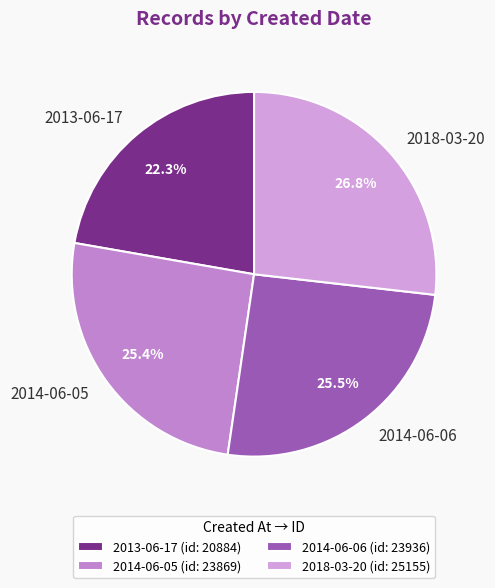

Between 2014-06-06 and 2013-06-17, which is larger?

2014-06-06